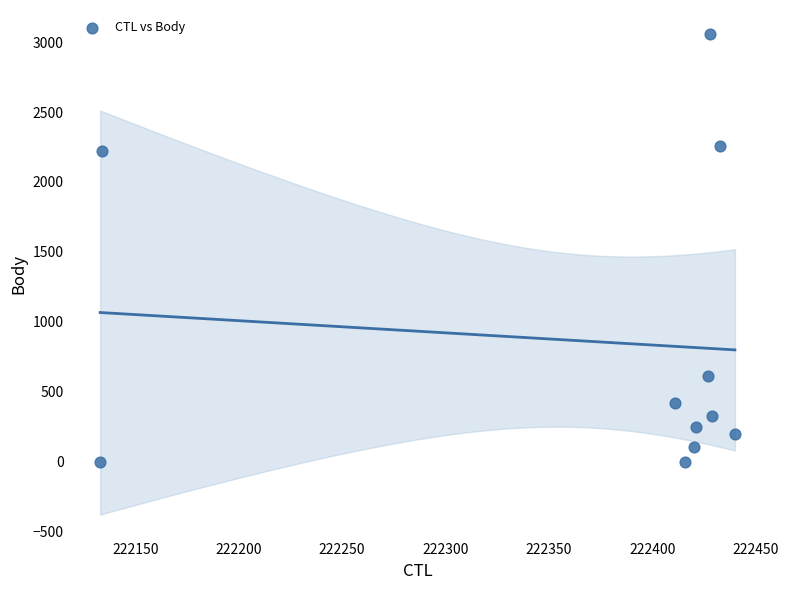

What is the range of X values (max minus min)?

307